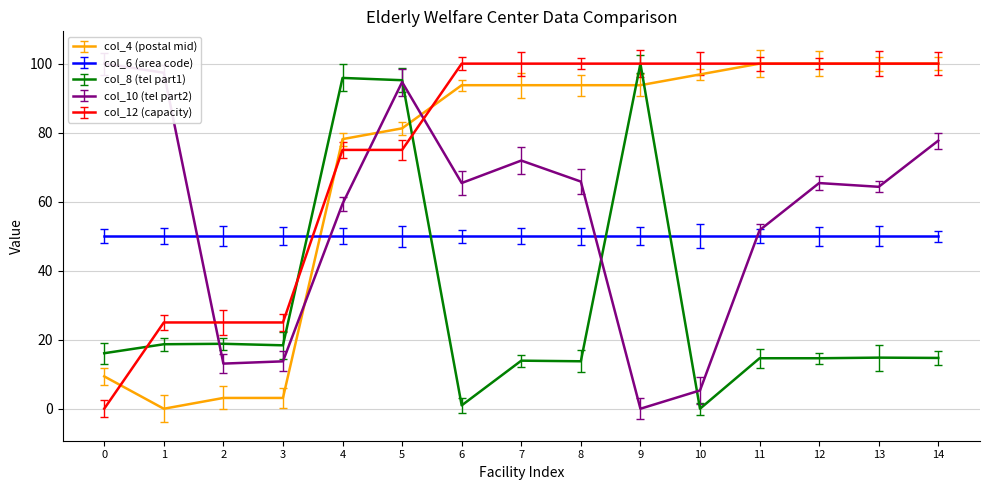

The col_4 (postal mid) series shows 141.9 at 8. True or false?

False